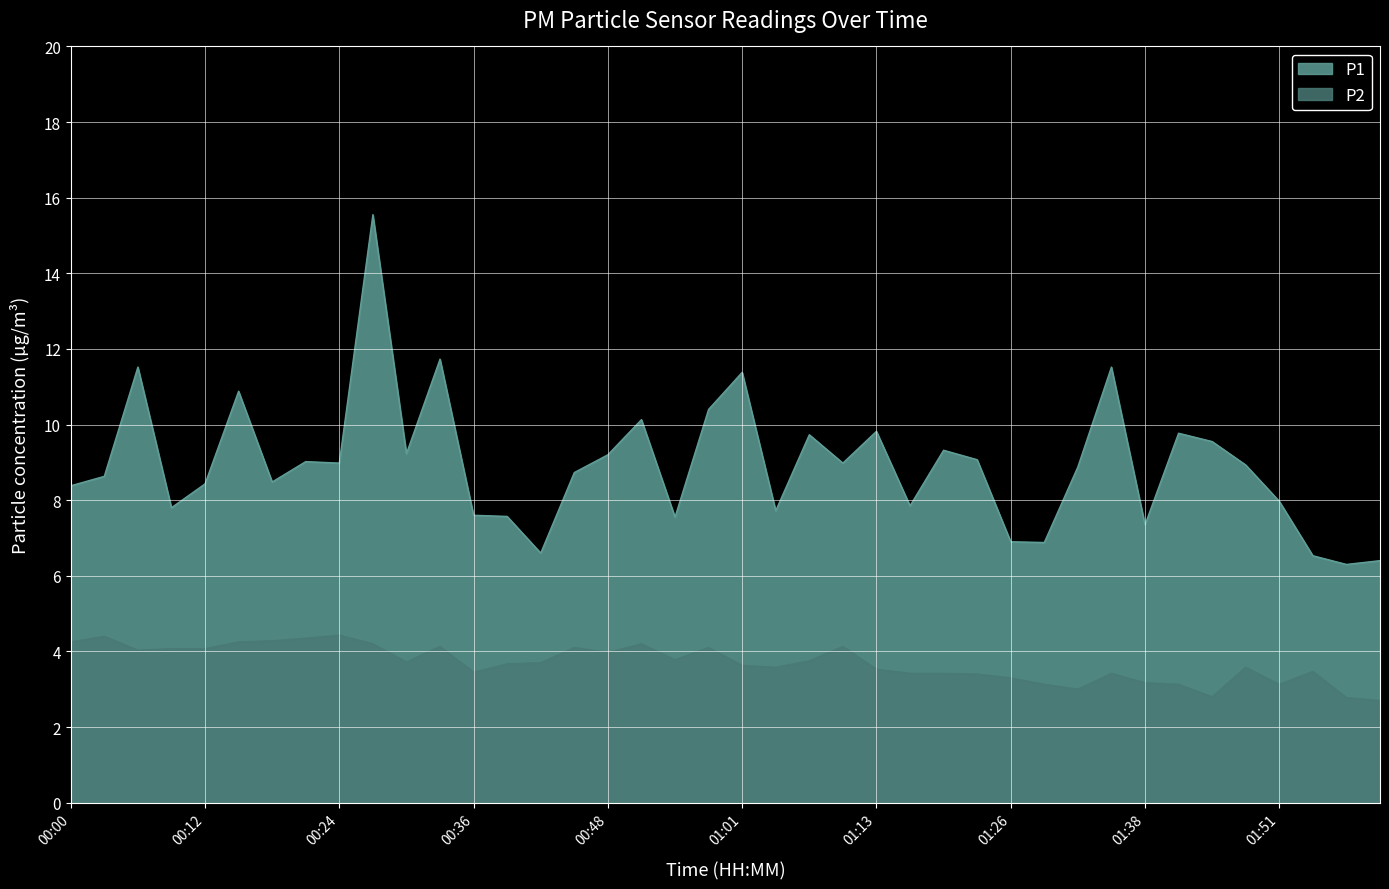

The value of P1 at 02:01 is 10.2. True or false?

False